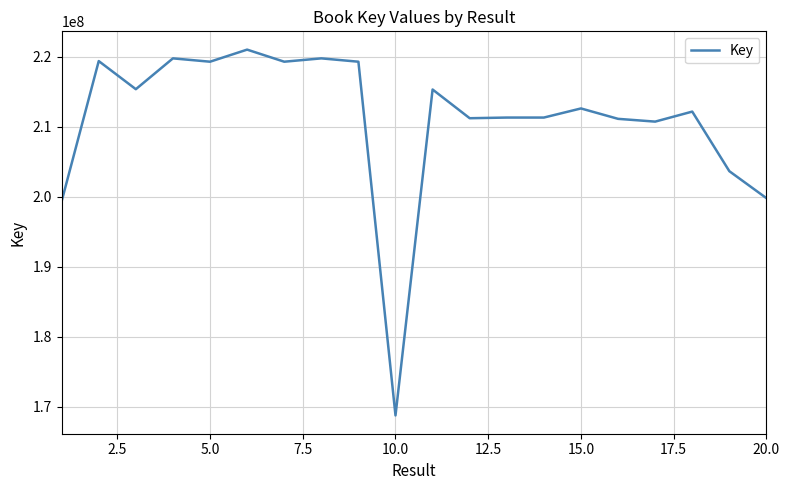

What is the smallest value displayed?

168752086